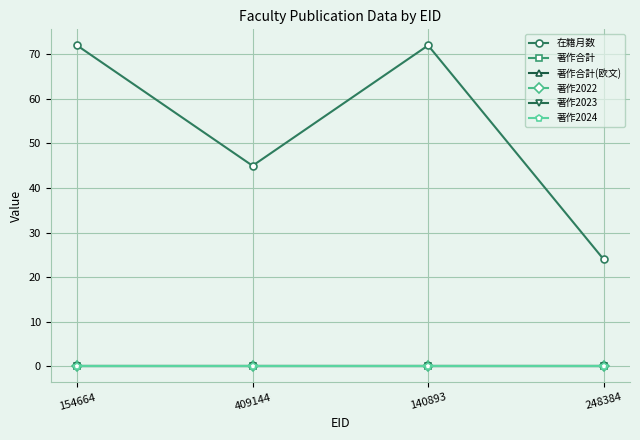

Which series has the largest range (max minus min)?

在籍月数